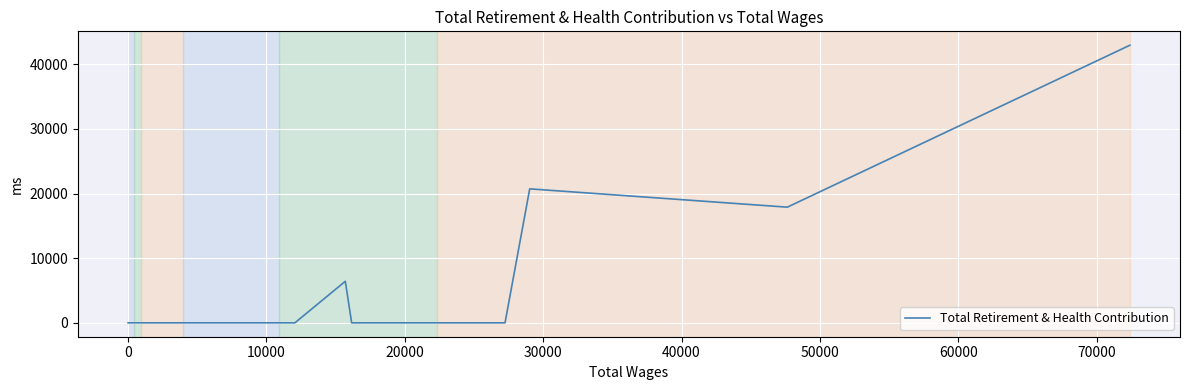

Reading left to right, list all the values displayed in this chart.

0	0	0	0	0	0	0	0	0	0	0	0	0	0	0	0	0	0	0	0	0	0	0	0	0	0	0	0	6428	0	0	0	0	0	20733	17900	42960